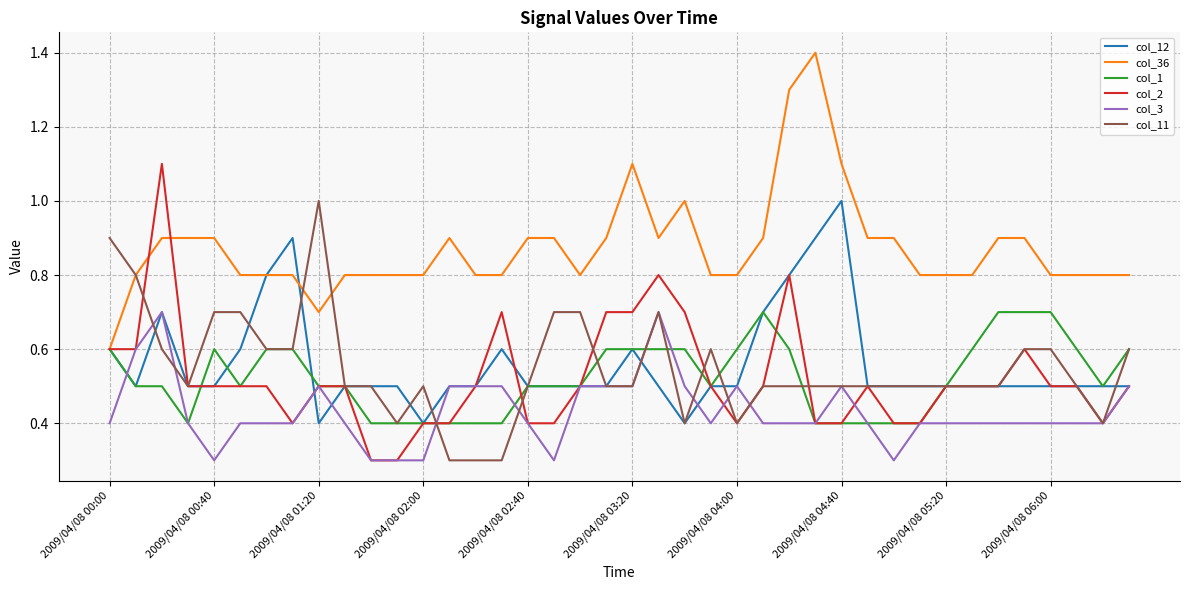

True or false: col_36 and col_3 intersect in this chart.

False